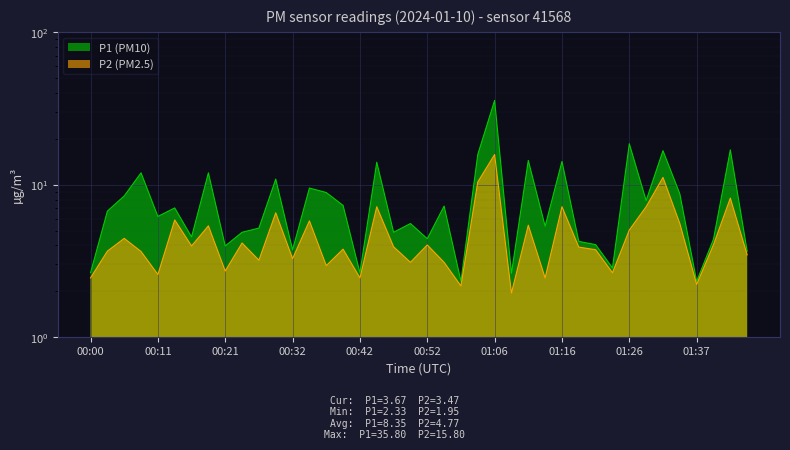

True or false: P1 and P2 intersect in this chart.

False